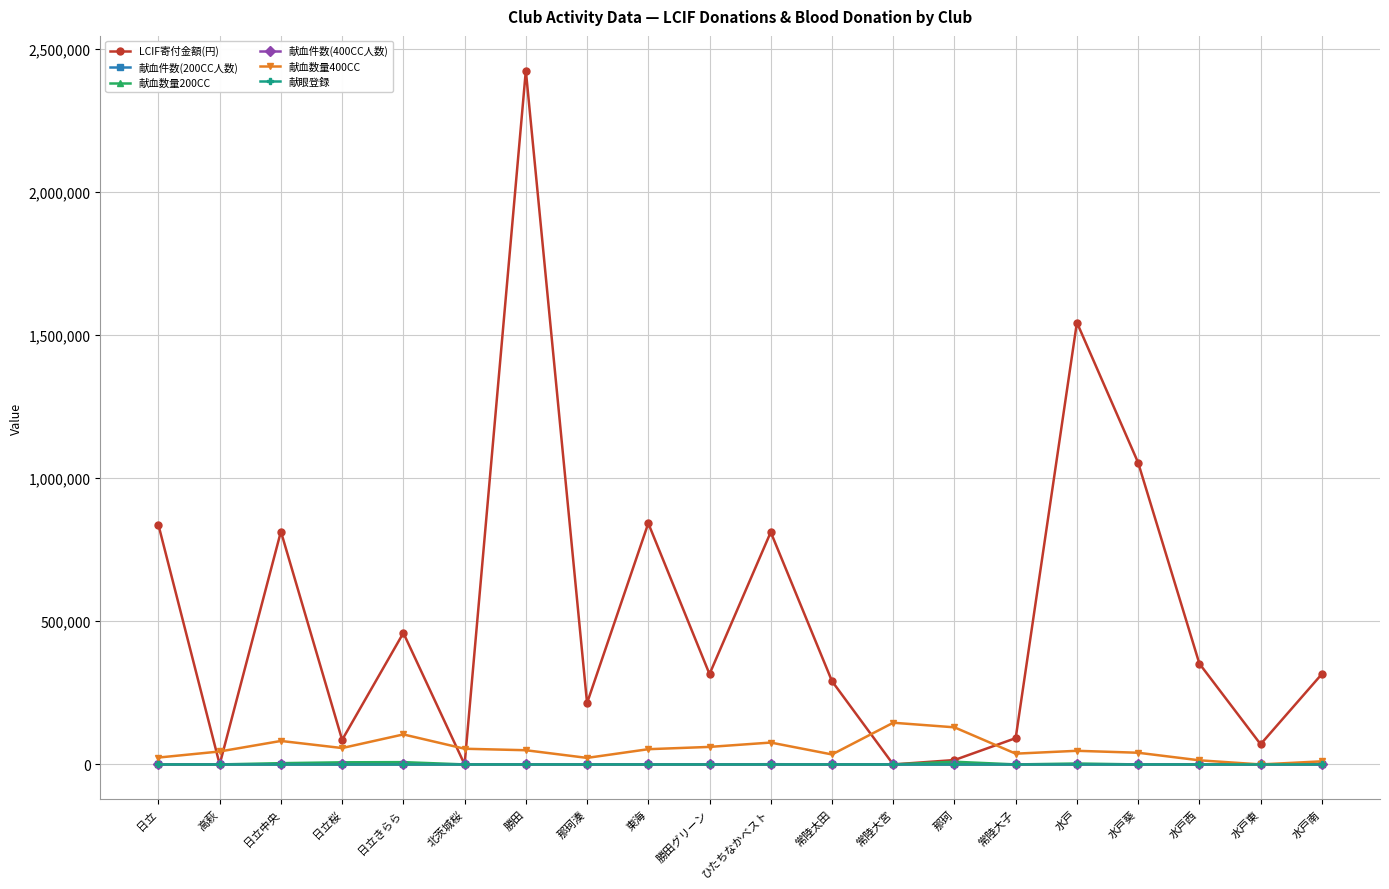

Is it true that LCIF寄付金額(円) equals 1054049 at 水戸葵?

True